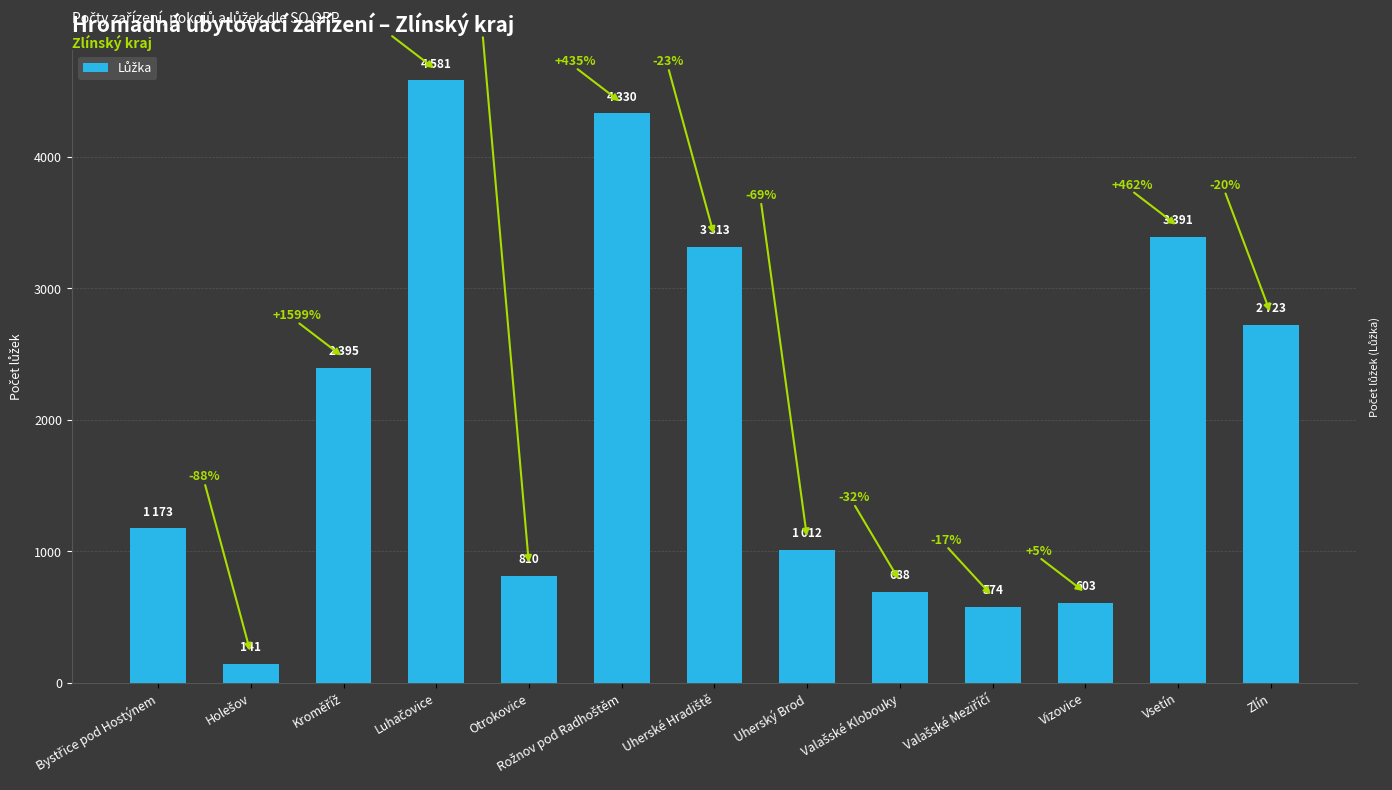

Rank the categories by value from lowest to highest.

Holešov, Valašské Meziříčí, Vizovice, Valašské Klobouky, Otrokovice, Uherský Brod, Bystřice pod Hostýnem, Kroměříž, Zlín, Uherské Hradiště, Vsetín, Rožnov pod Radhoštěm, Luhačovice